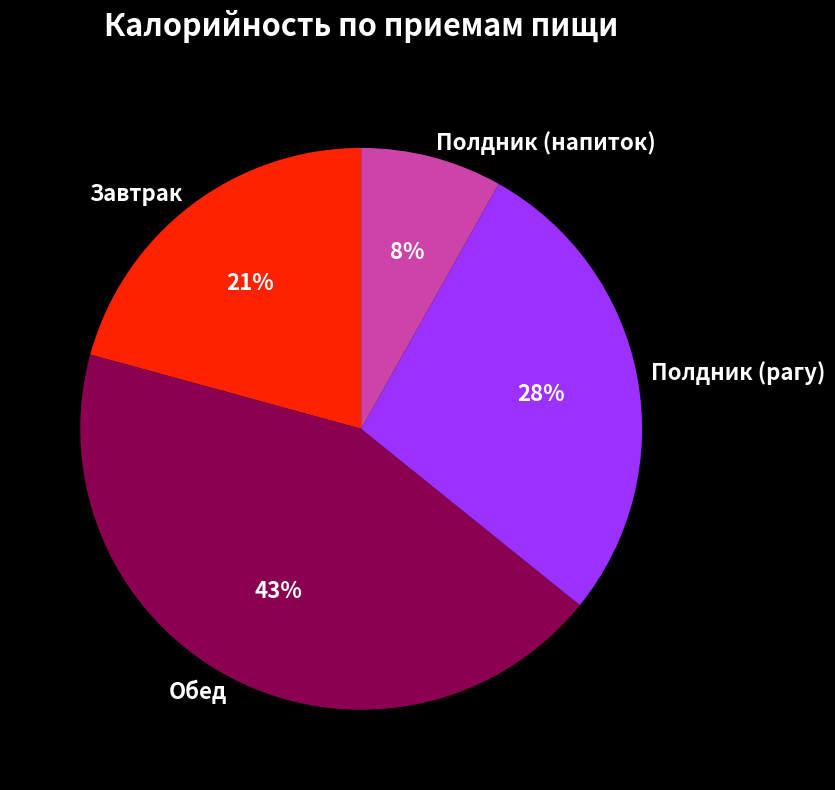

Is it true that Завтрак is 28% of the pie?

False